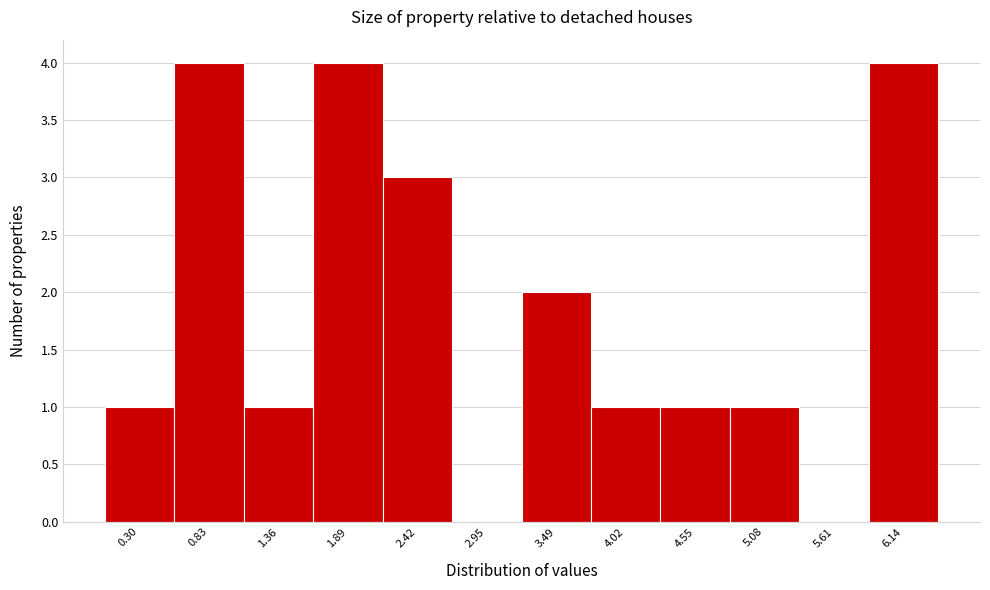

Reading left to right, what are all the values shown in this chart?

0.30=1	0.83=4	1.36=1	1.89=4	2.42=3	2.95=0	3.49=2	4.02=1	4.55=1	5.08=1	5.61=0	6.14=4